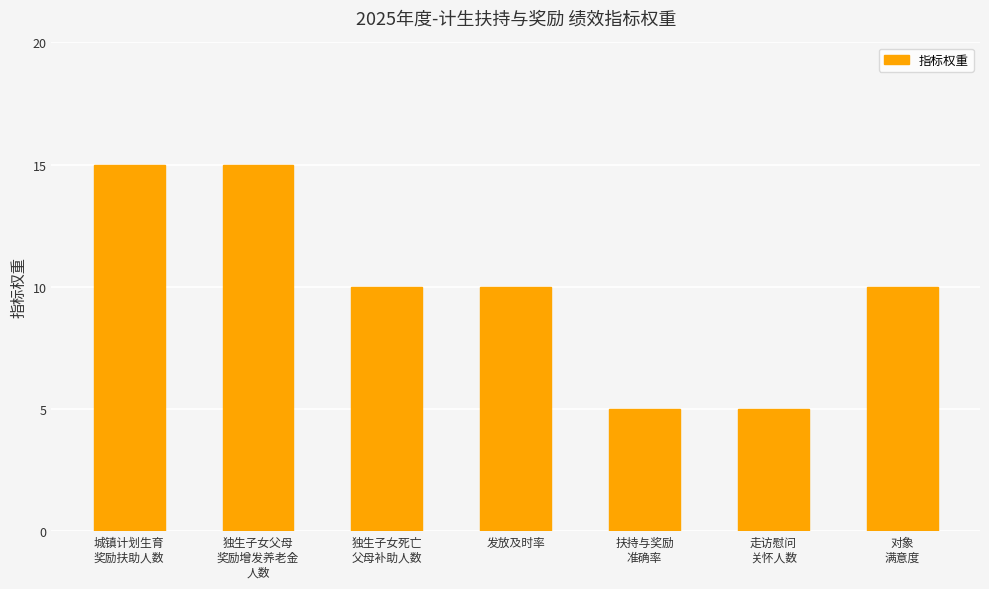

What is the ratio of the value at 独生子女死亡
父母补助人数 to the value at 发放及时率?

1.0